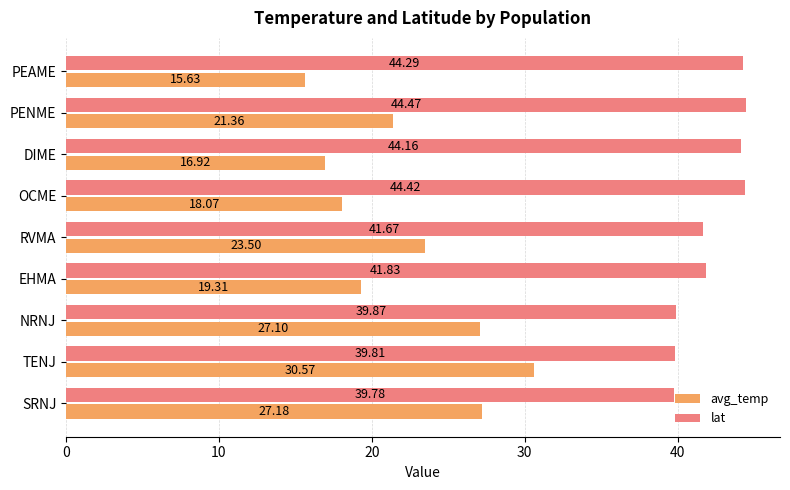

List the series in order of their peak value, highest first.

lat, avg_temp